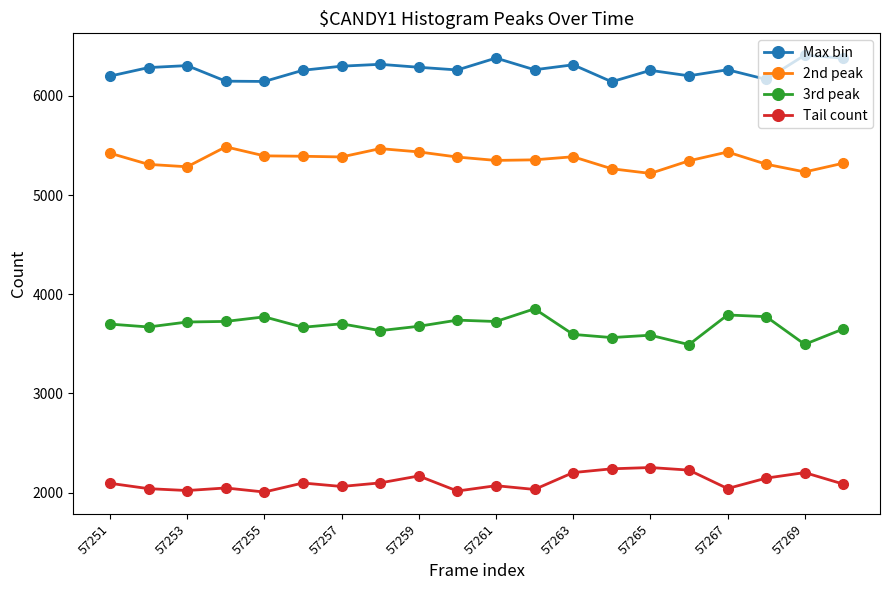

What is the difference between the maximum and minimum values in the 2nd peak series?

268